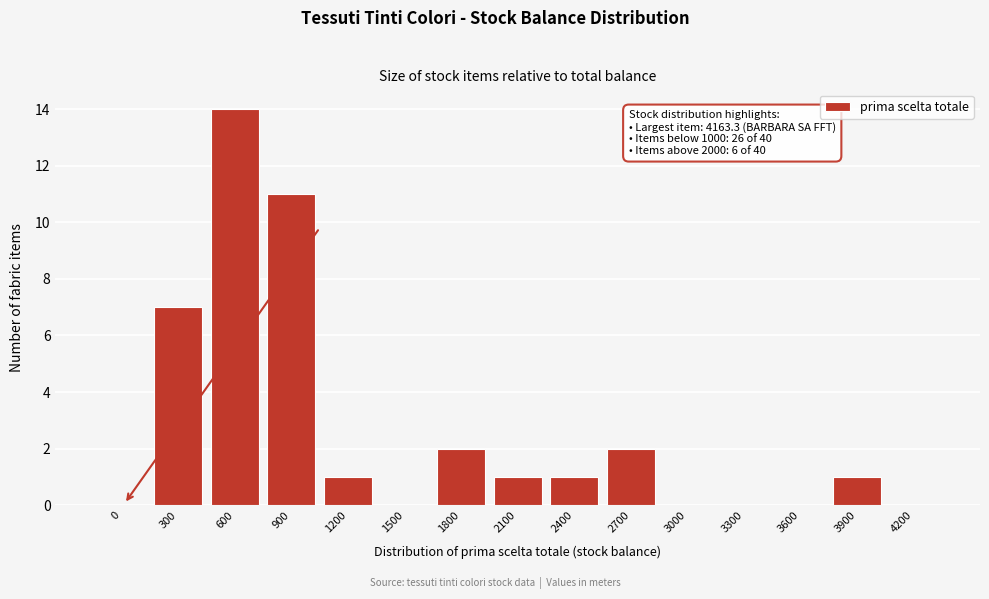

Reading left to right, list all the values displayed in this chart.

0=0	300=7	600=14	900=11	1200=1	1500=0	1800=2	2100=1	2400=1	2700=2	3000=0	3300=0	3600=0	3900=1	4200=0